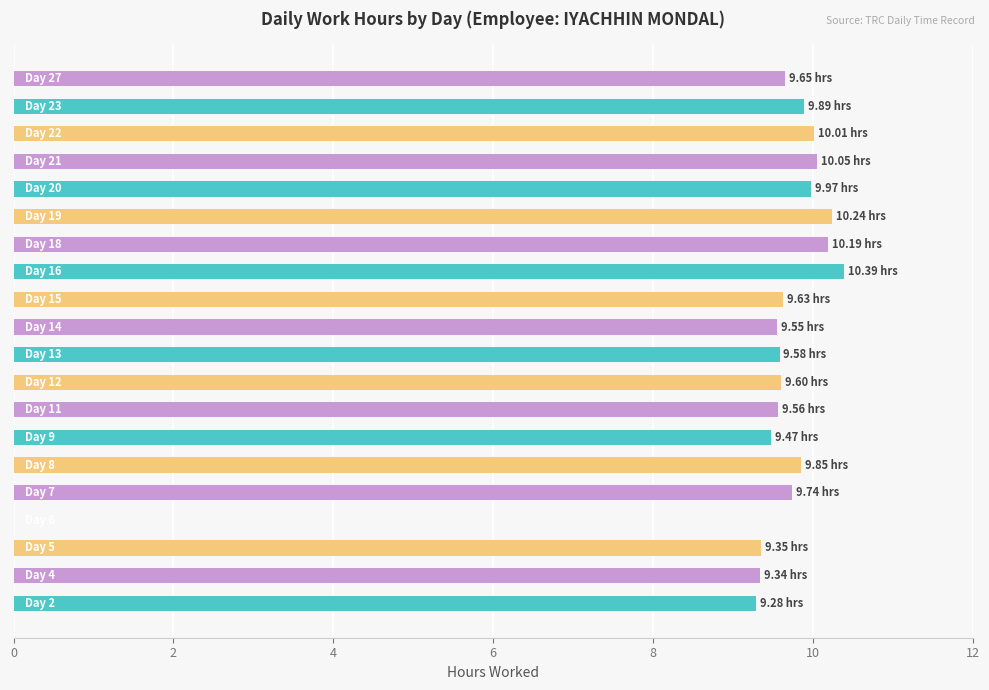

What is the sum of all values?

185.3